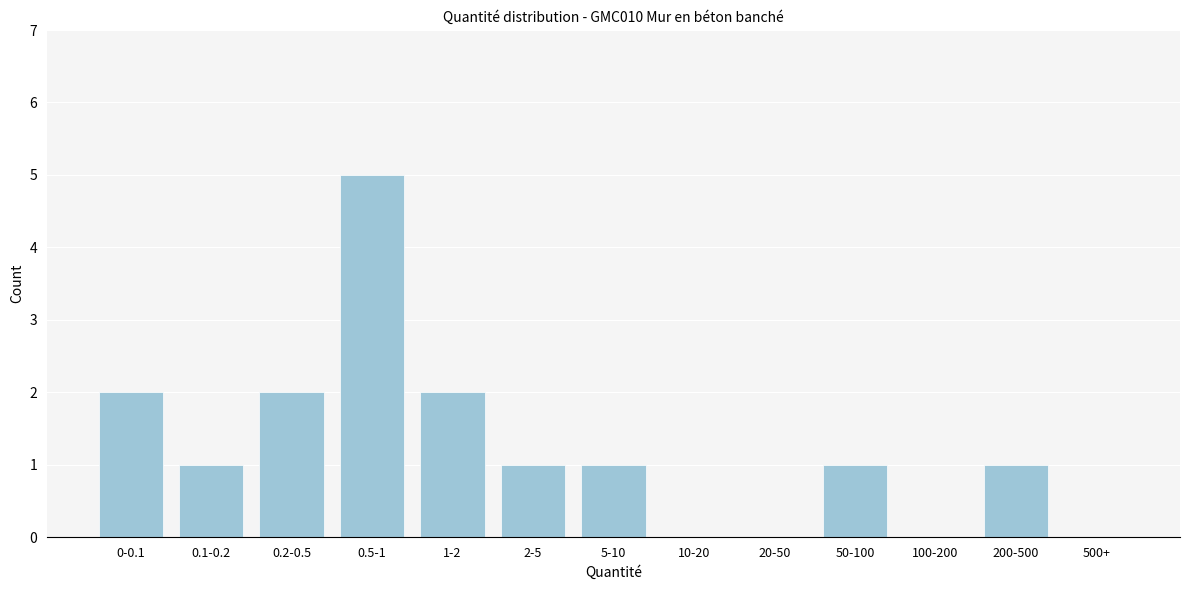

Reading left to right, transcribe all the data shown in this chart.

0-0.1=2	0.1-0.2=1	0.2-0.5=2	0.5-1=5	1-2=2	2-5=1	5-10=1	10-20=0	20-50=0	50-100=1	100-200=0	200-500=1	500+=0